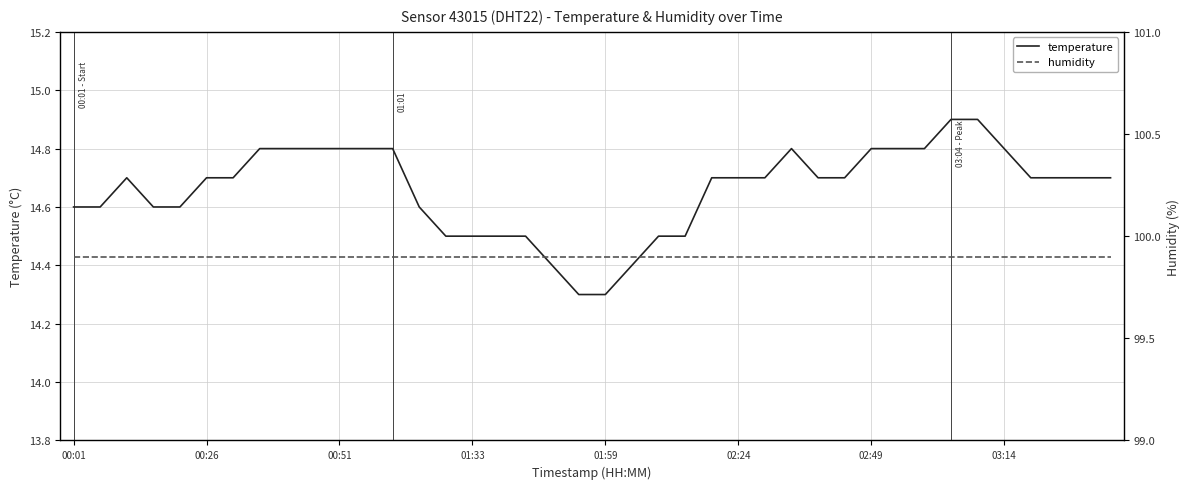

Between 23 and 10, which is larger?

10